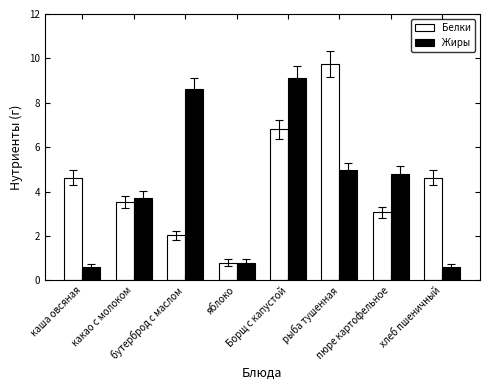

How many categories are shown in the chart?

8